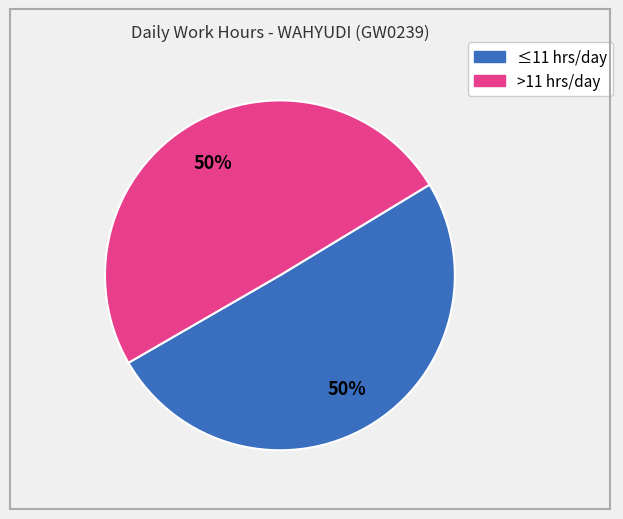

To the nearest percent, what is the average slice percentage?

50%